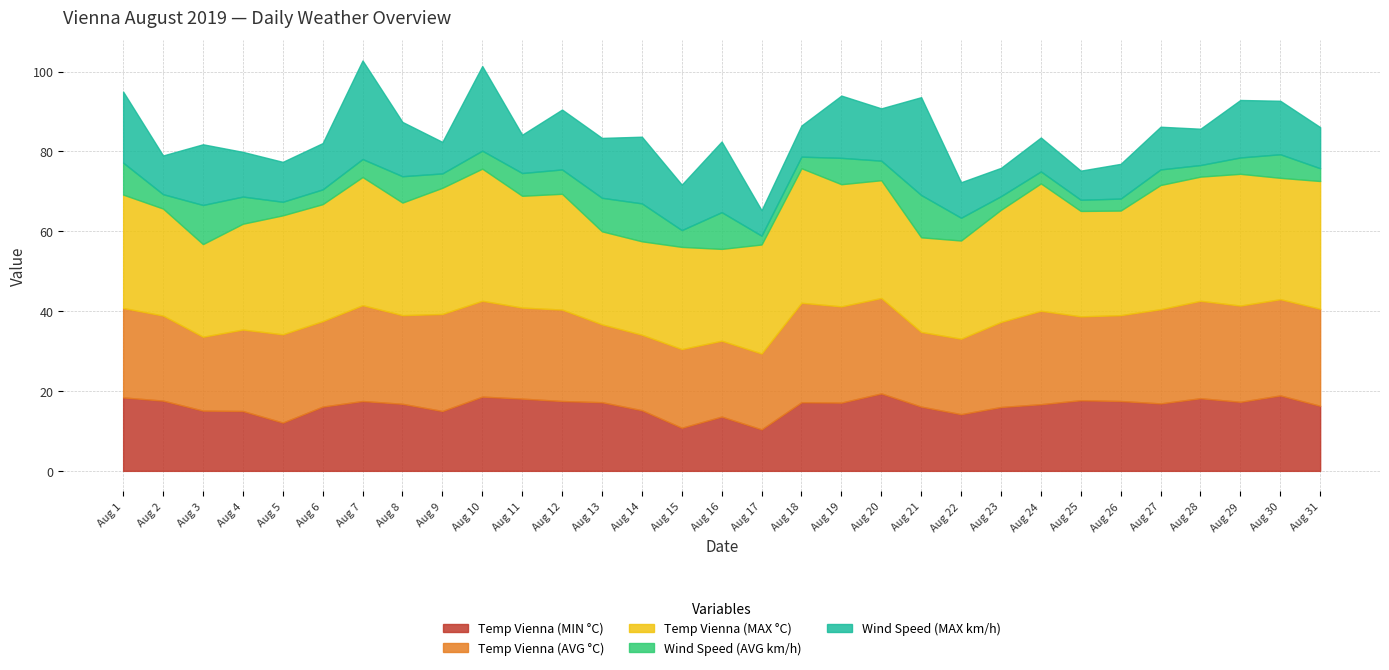

How many lines are shown in the chart?

5